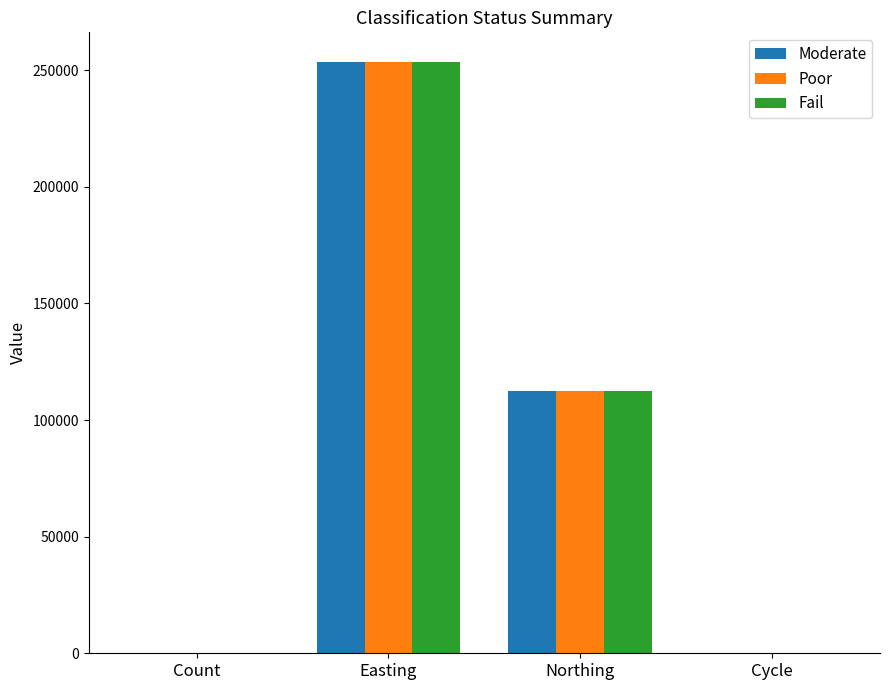

At which category does the chart reach its peak across all series?

Easting